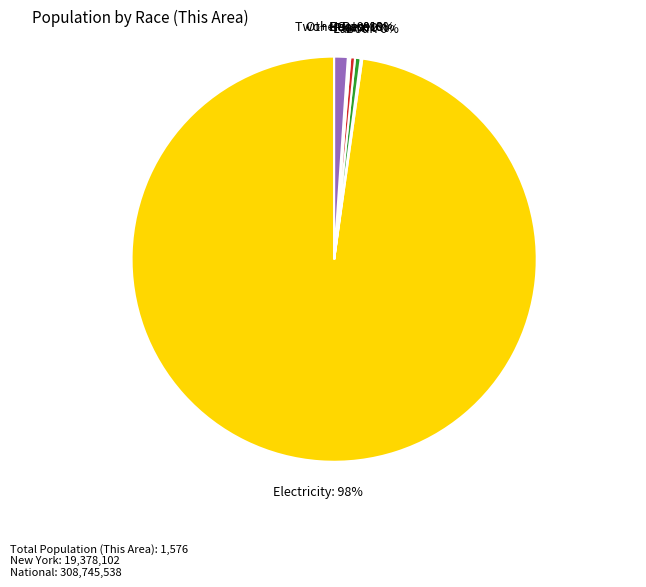

Does any single category account for the majority?

Yes